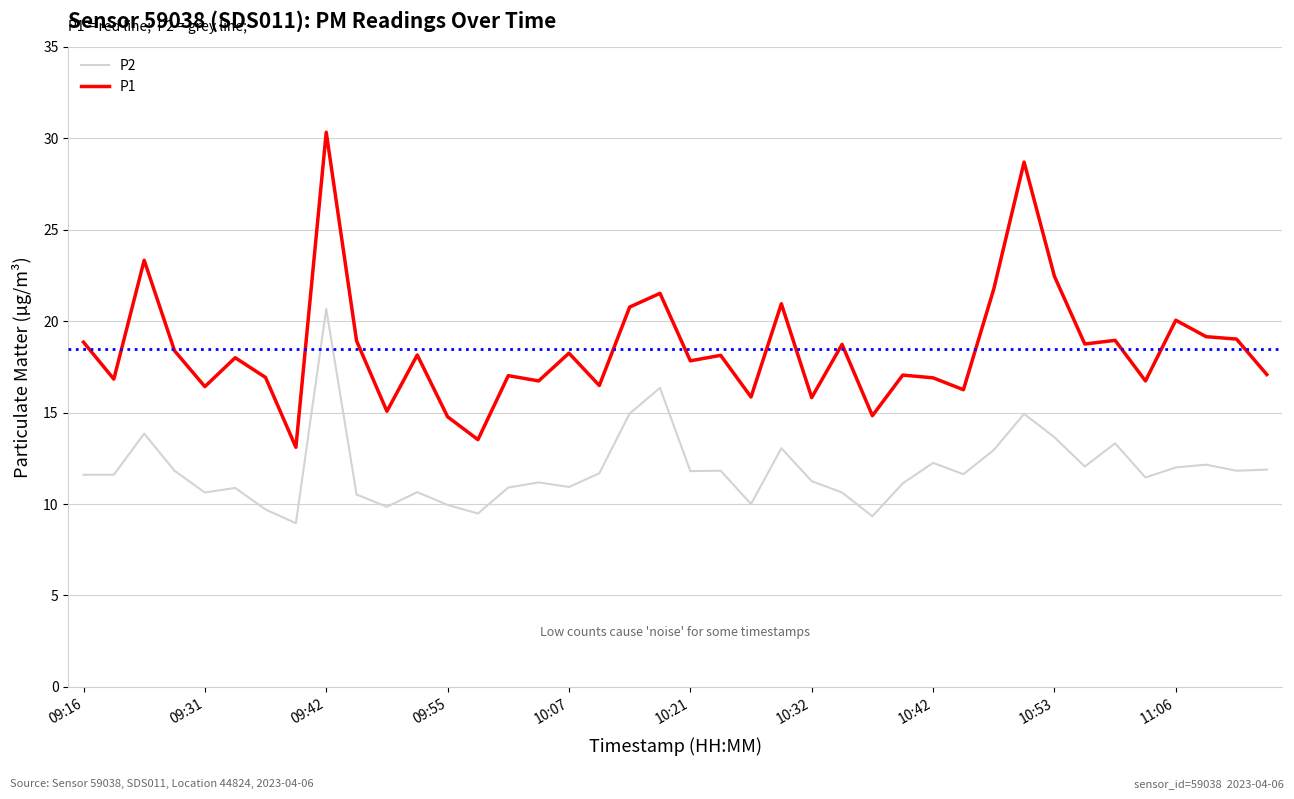

Which series has the largest range (max minus min)?

P1